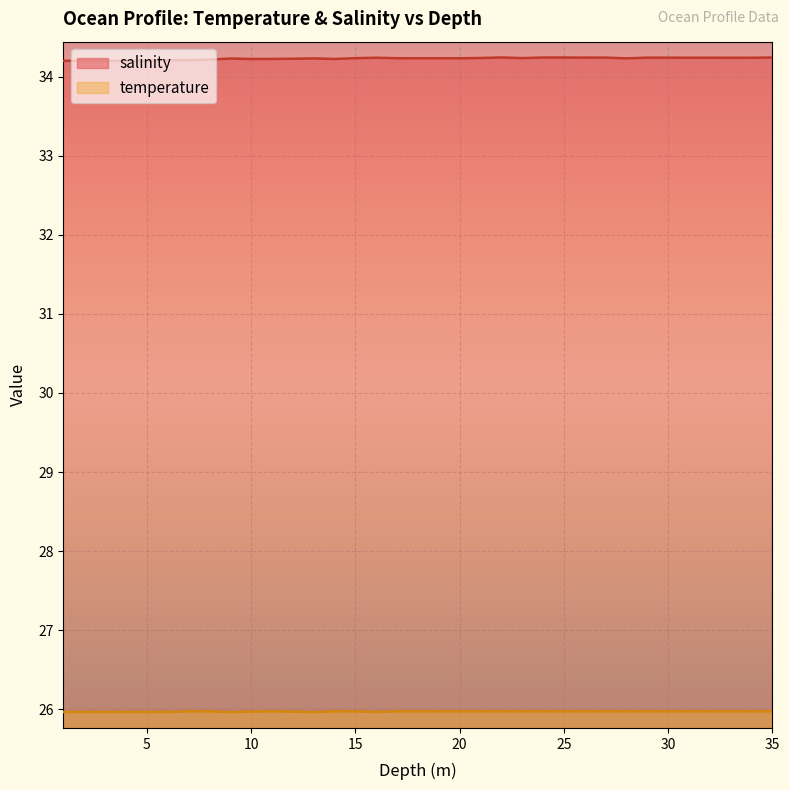

At which category is the sum across all series the highest?

22.0